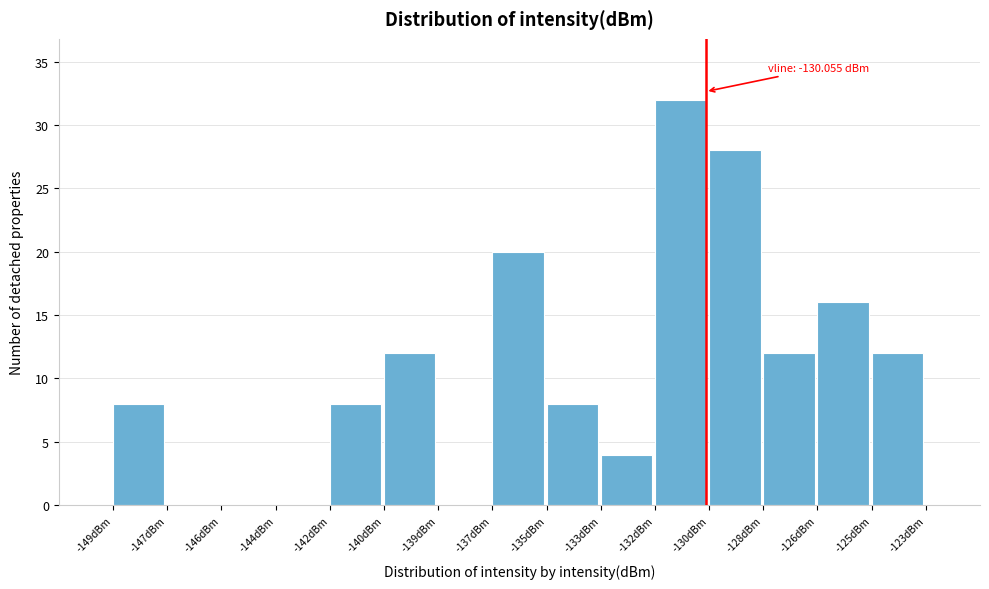

Reading left to right, list all the values displayed in this chart.

-149dBm=8	-147dBm=0	-146dBm=0	-144dBm=0	-142dBm=8	-140dBm=12	-139dBm=0	-137dBm=20	-135dBm=8	-133dBm=4	-132dBm=32	-130dBm=28	-128dBm=12	-126dBm=16	-125dBm=12